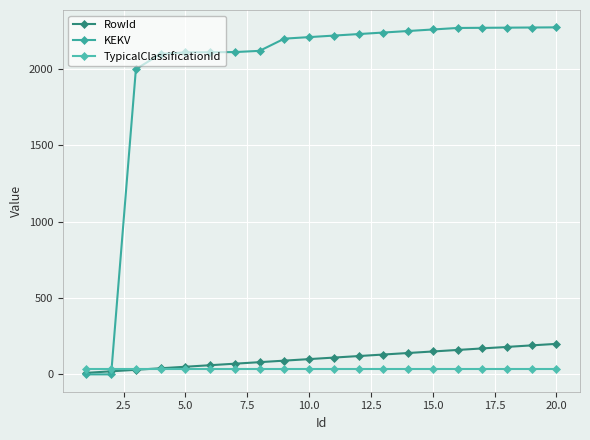

True or false: RowId and KEKV intersect in this chart.

True